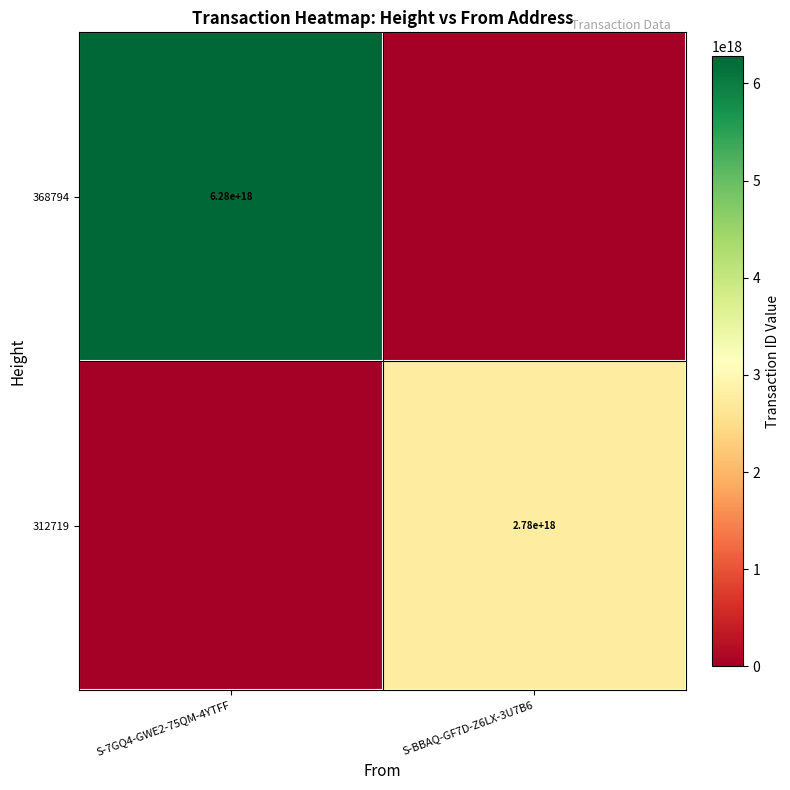

How many data points does each series have?

2